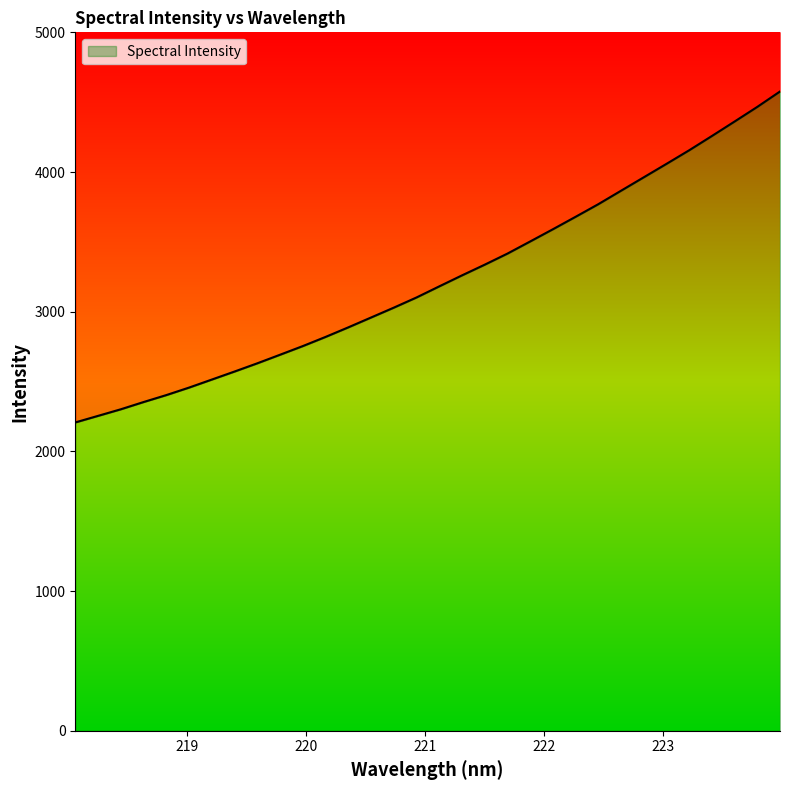

The chart shows a value of 1021.7 at 219.0156. True or false?

False